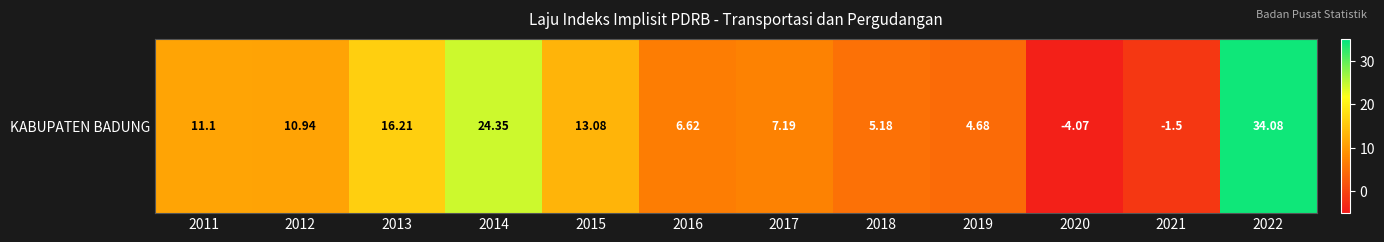

List the labels in order of value, smallest first.

2020, 2021, 2019, 2018, 2016, 2017, 2012, 2011, 2015, 2013, 2014, 2022